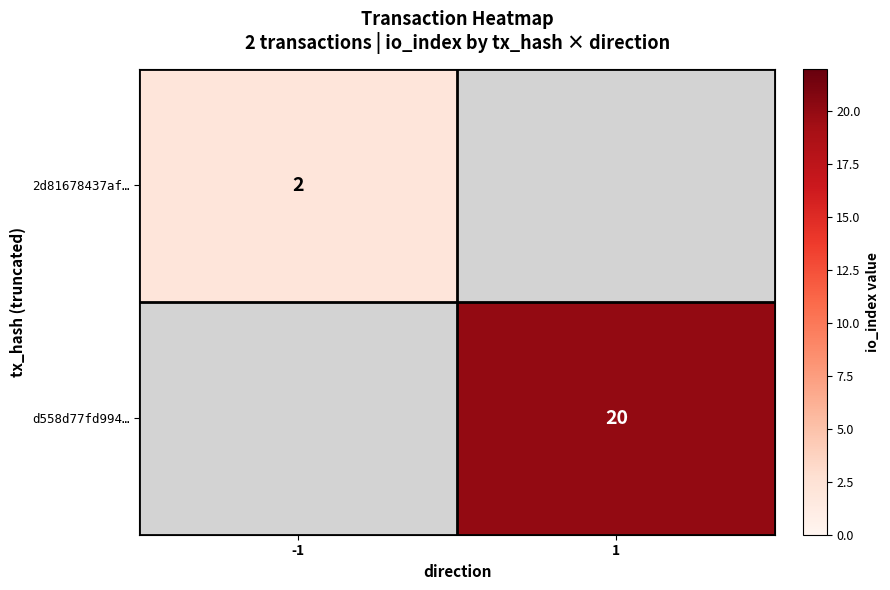

The value of d558d77fd994… at 1 is 32. True or false?

False